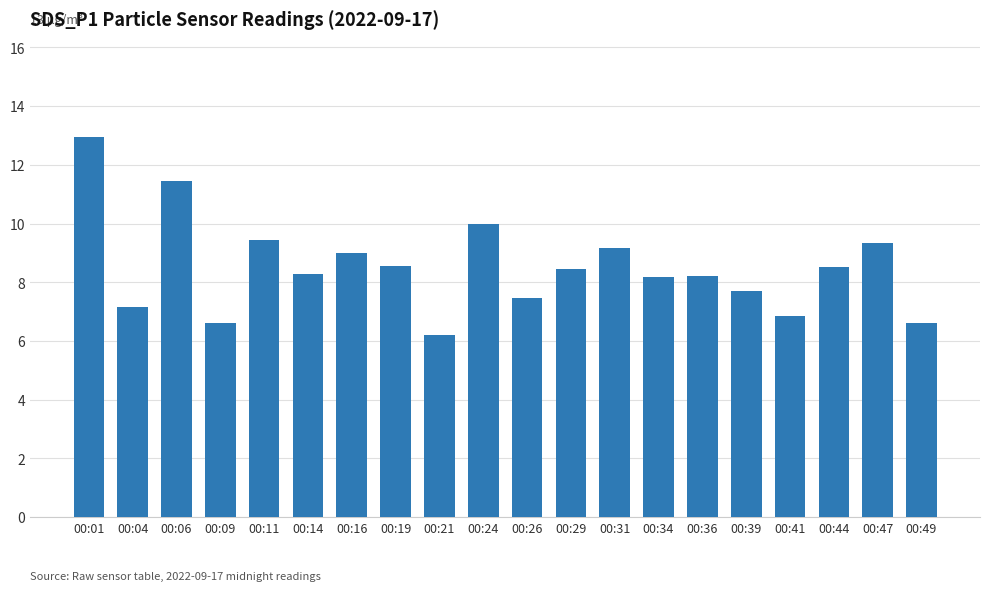

What is the sum of all values?

170.1